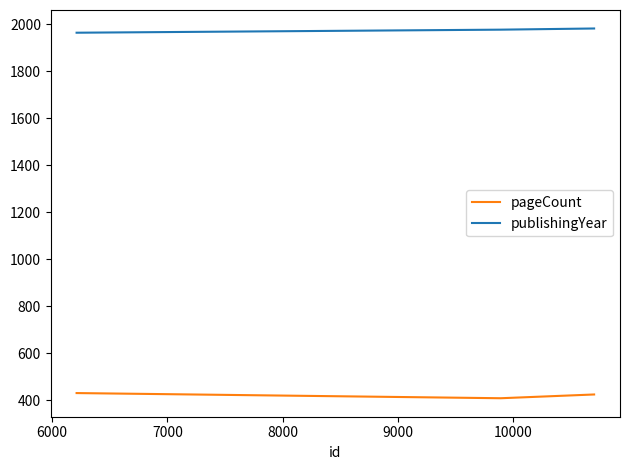

What is the sum of all publishingYear values?

5923